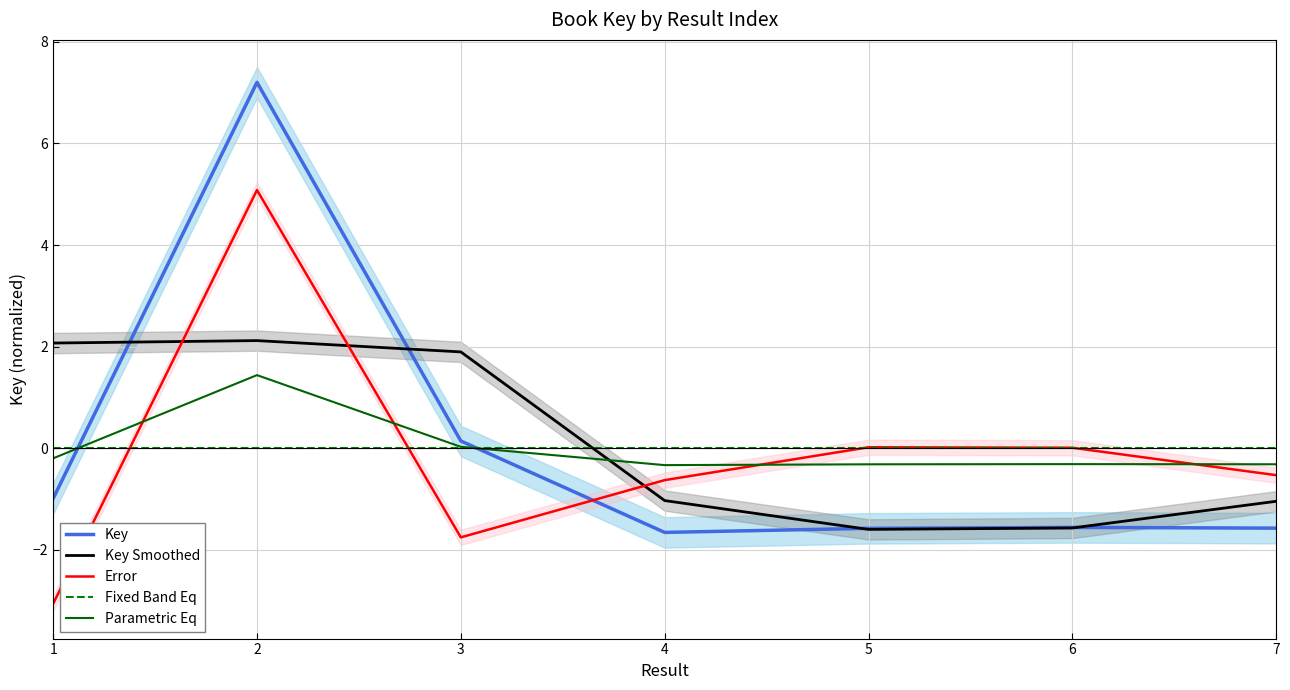

At which category does Parametric Eq reach its first local valley?

4